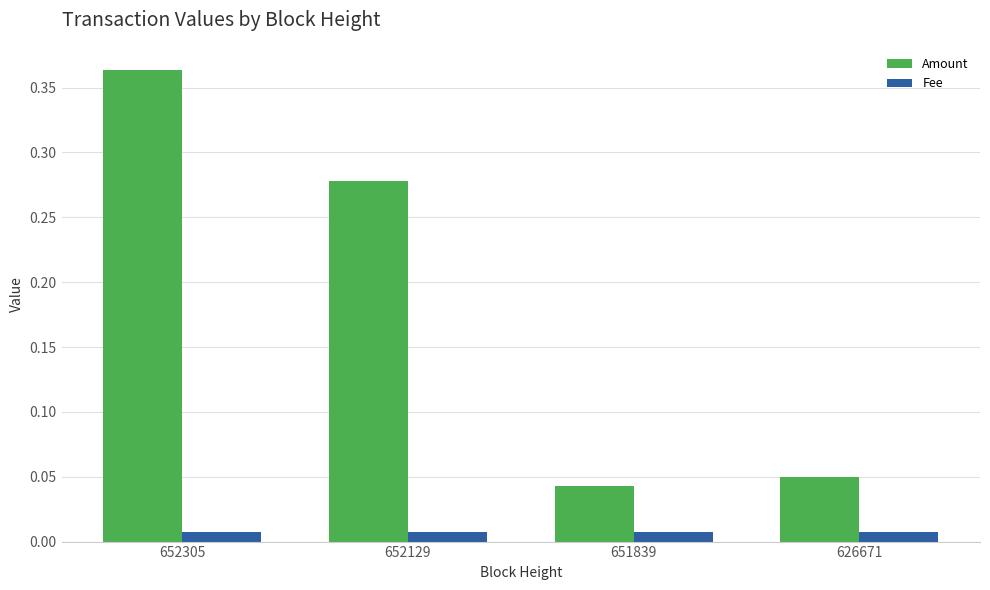

List the labels in order of Amount value, smallest first.

651839, 626671, 652129, 652305